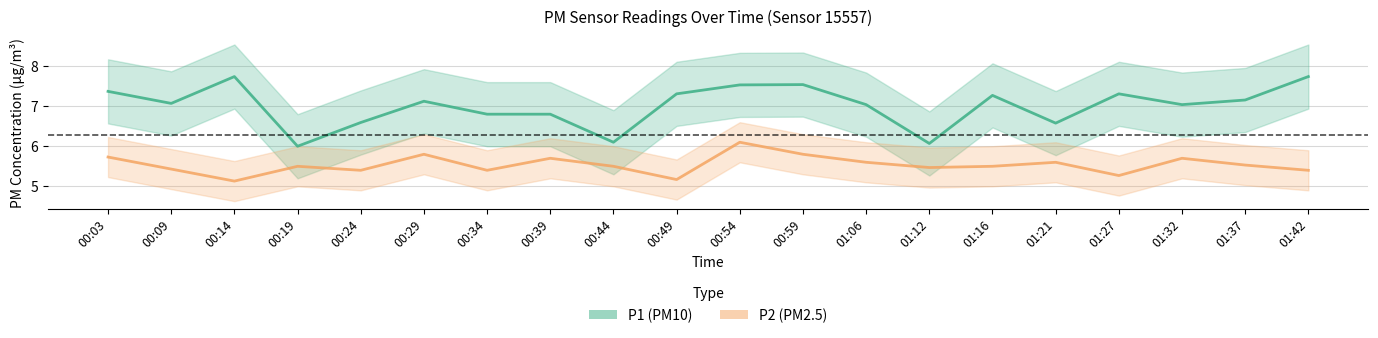

Where does the P1 series first go above 7?

00:03